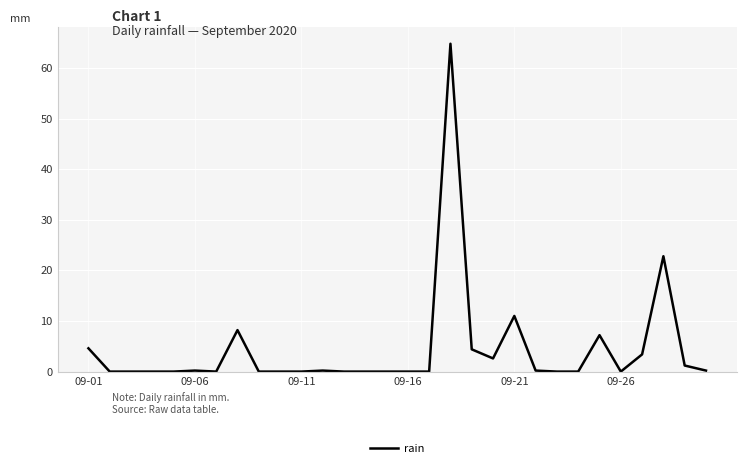

What is the greatest value displayed?

64.8